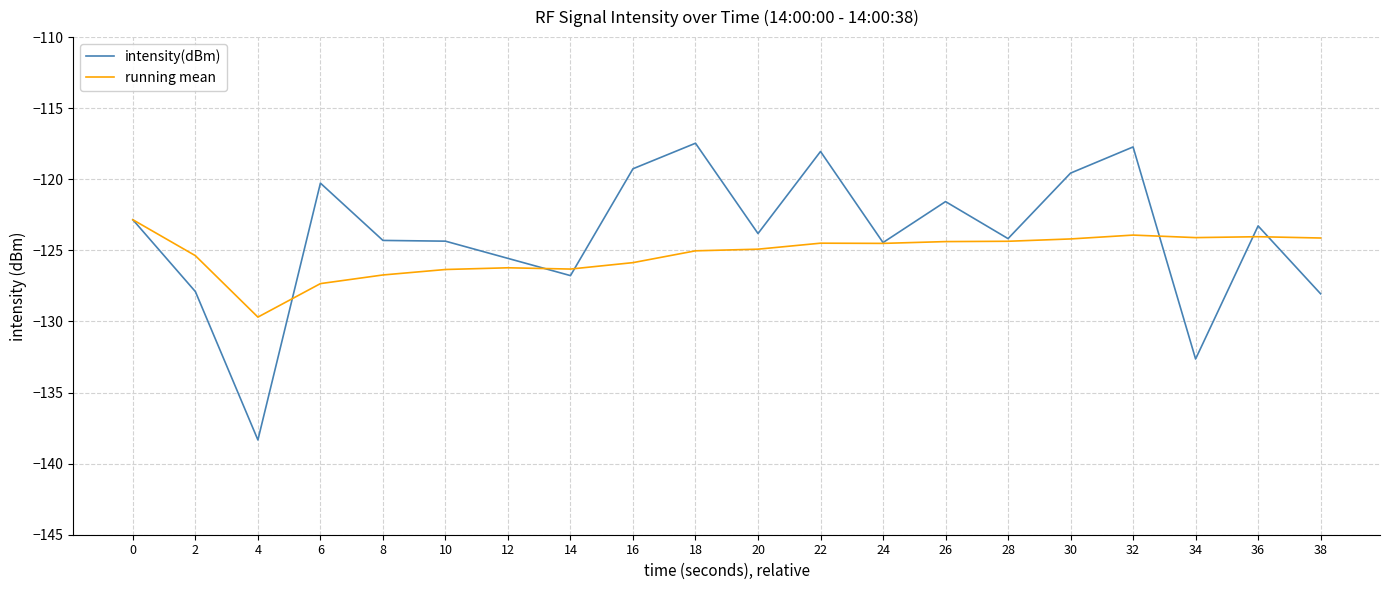

What is the total value across all series at 14?

-253.1